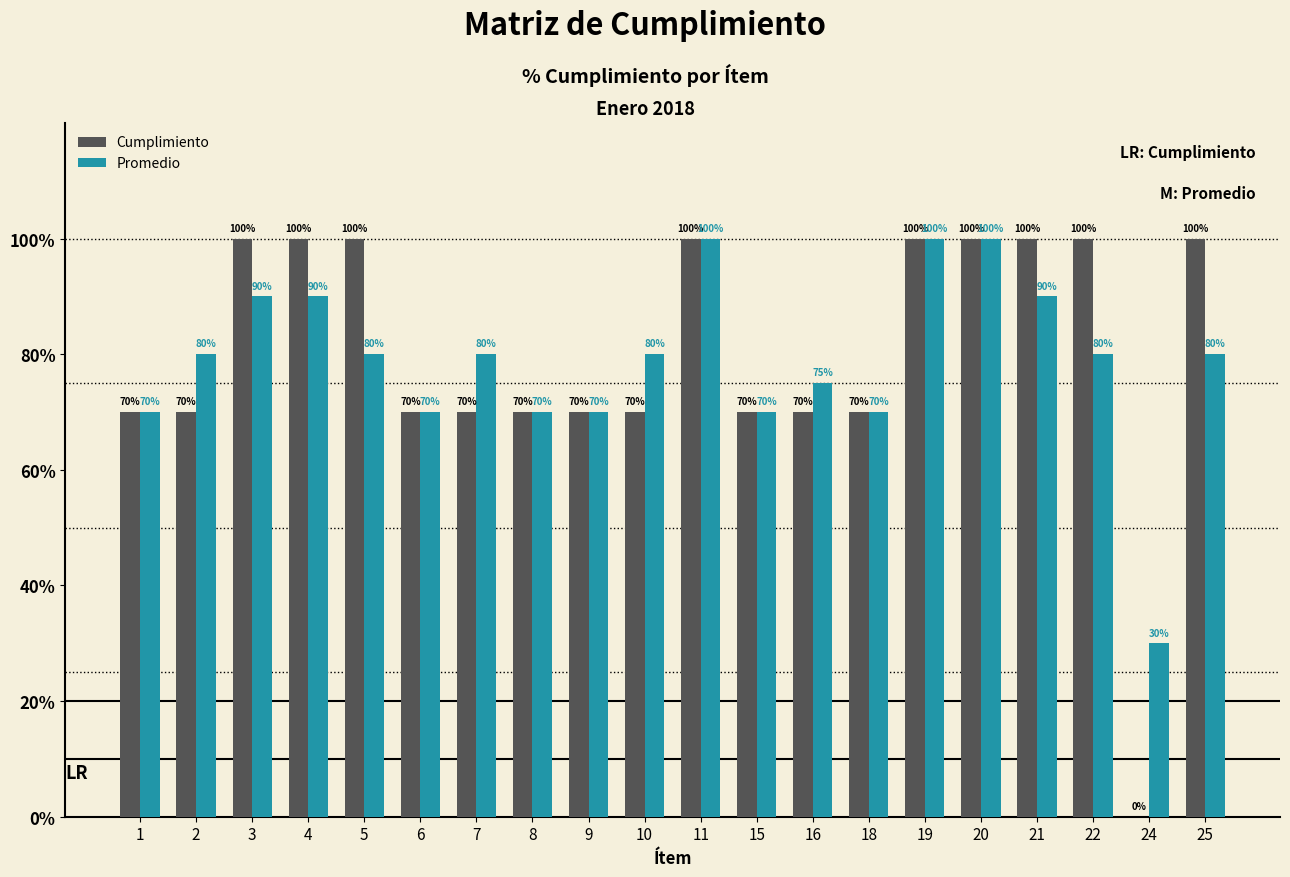

Count the Promedio values in the range 0 to 1.

20